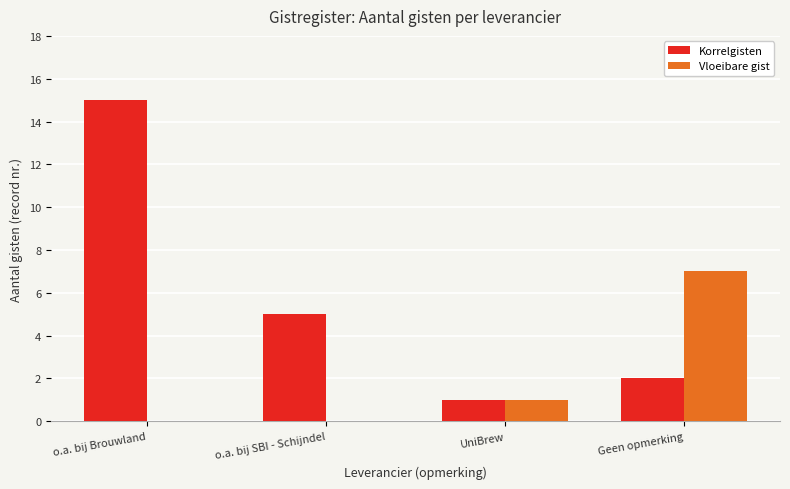

Where is Vloeibare gist nearest to the value 3?

UniBrew